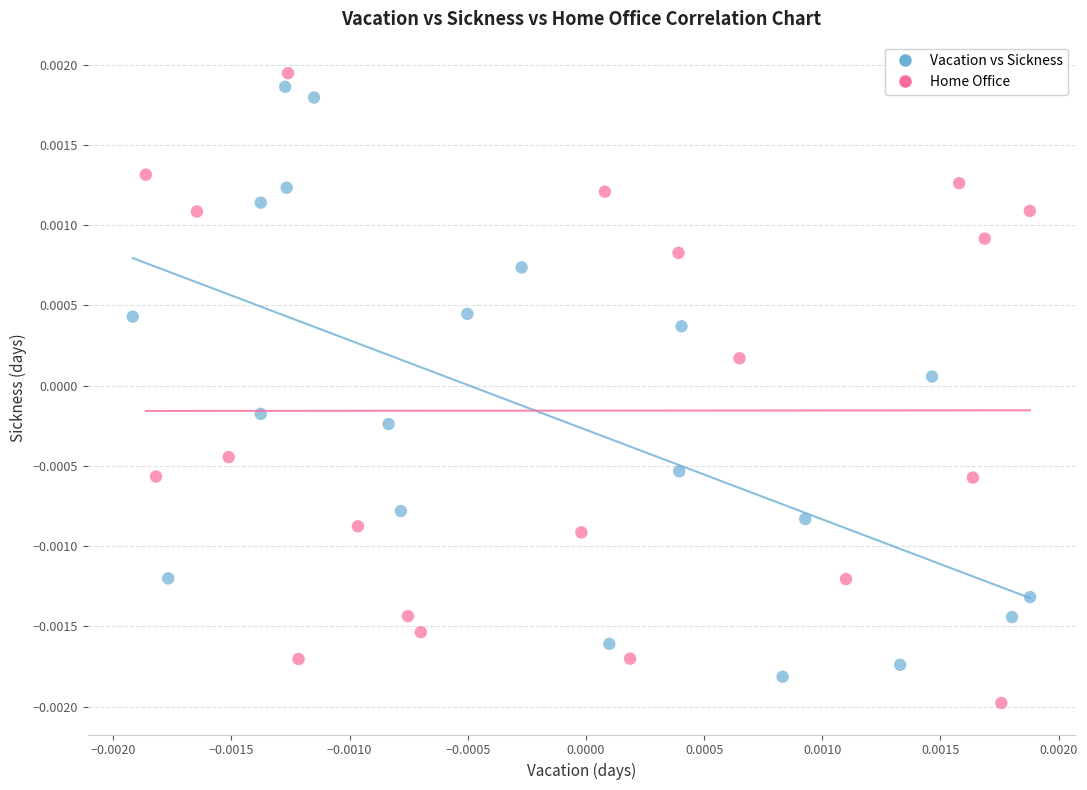

What are all the series names shown in the legend?

Vacation vs Sickness, Home Office